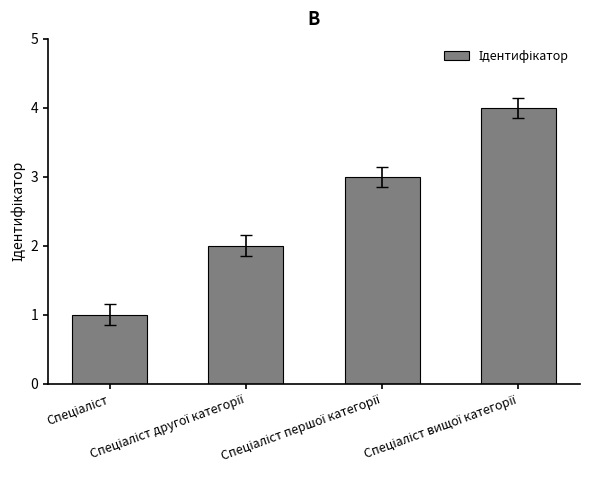

Are the bars grouped side by side (vs. stacked)?

No